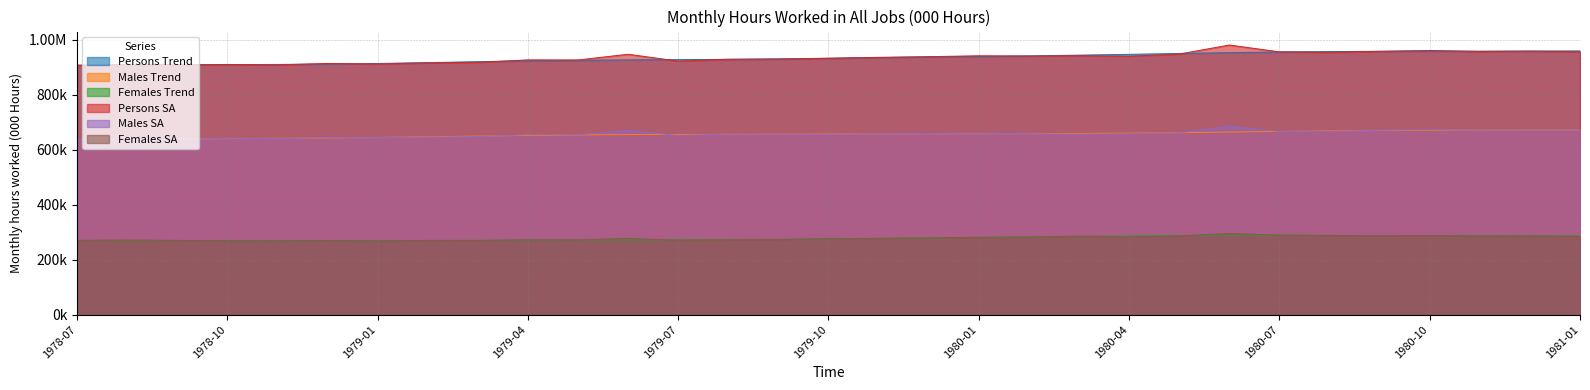

Which series has the largest total across all categories?

Persons SA